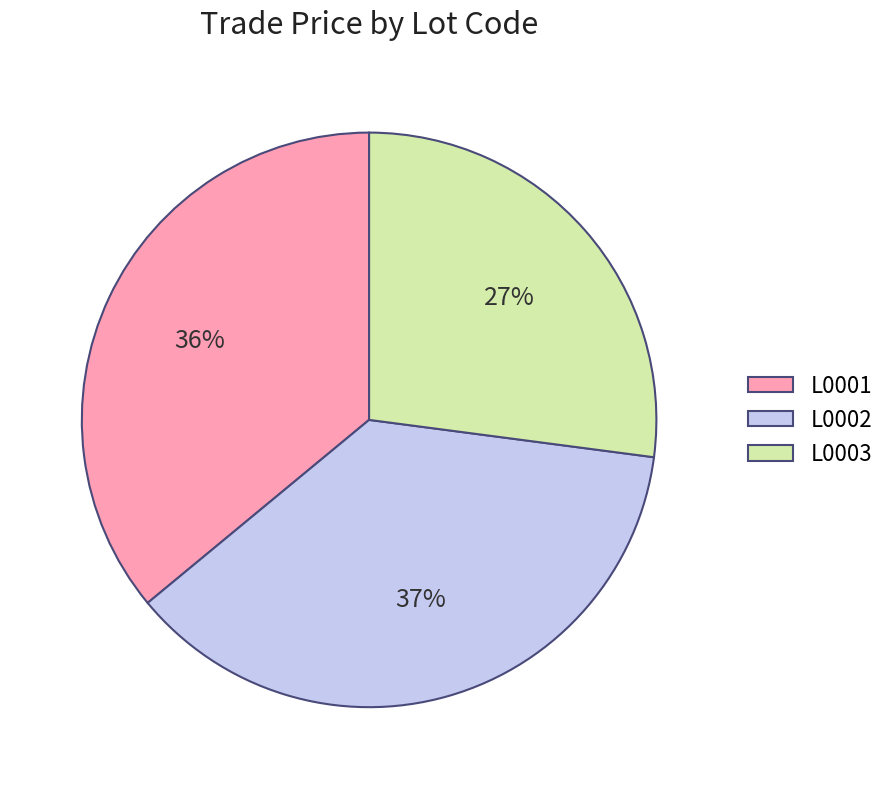

Combined, do L0001 and L0002 account for over 50%?

Yes